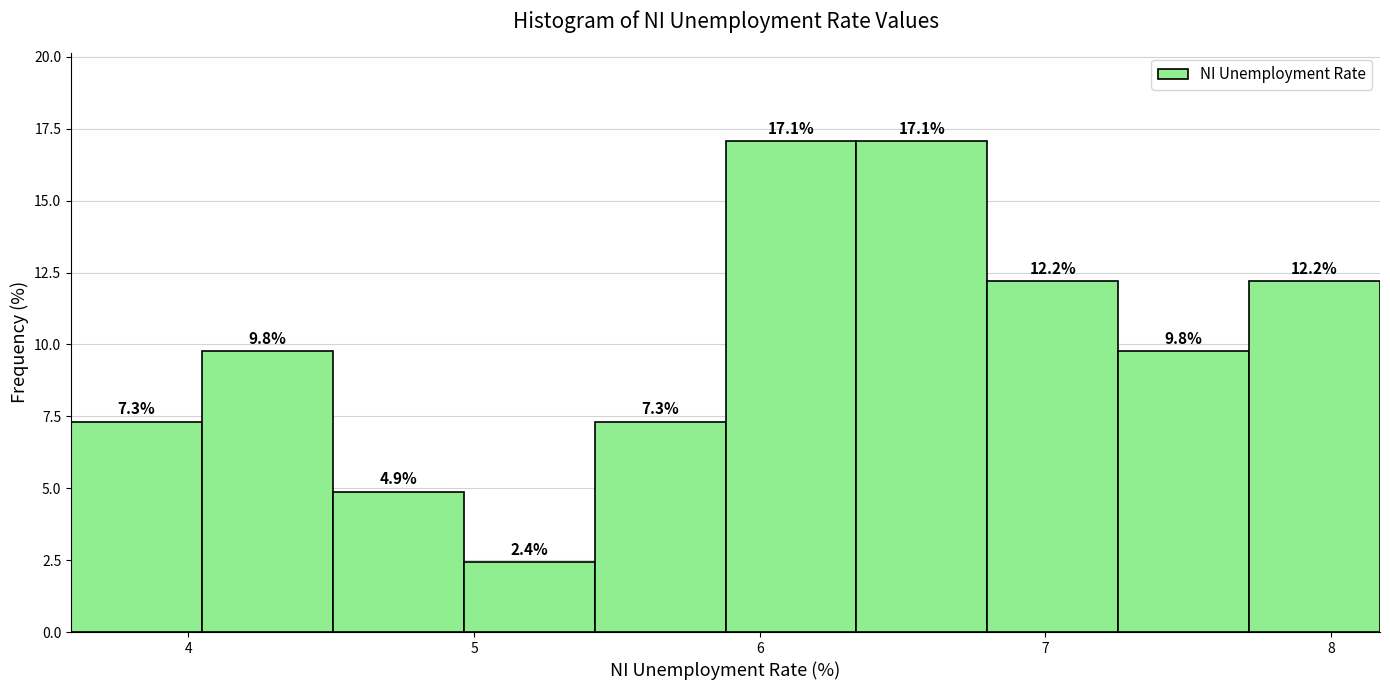

Reading left to right, transcribe this chart: for each bar, give the range it covers on the x-axis and its height. The bar edges are not printed on the chart, so give them approximately, as read against the axis.

3.6 to 4.0: 7.3
4.0 to 4.5: 9.8
4.5 to 5.0: 4.9
5.0 to 5.4: 2.4
5.4 to 5.9: 7.3
5.9 to 6.3: 17.1
6.3 to 6.8: 17.1
6.8 to 7.3: 12.2
7.3 to 7.7: 9.8
7.7 to 8.2: 12.2